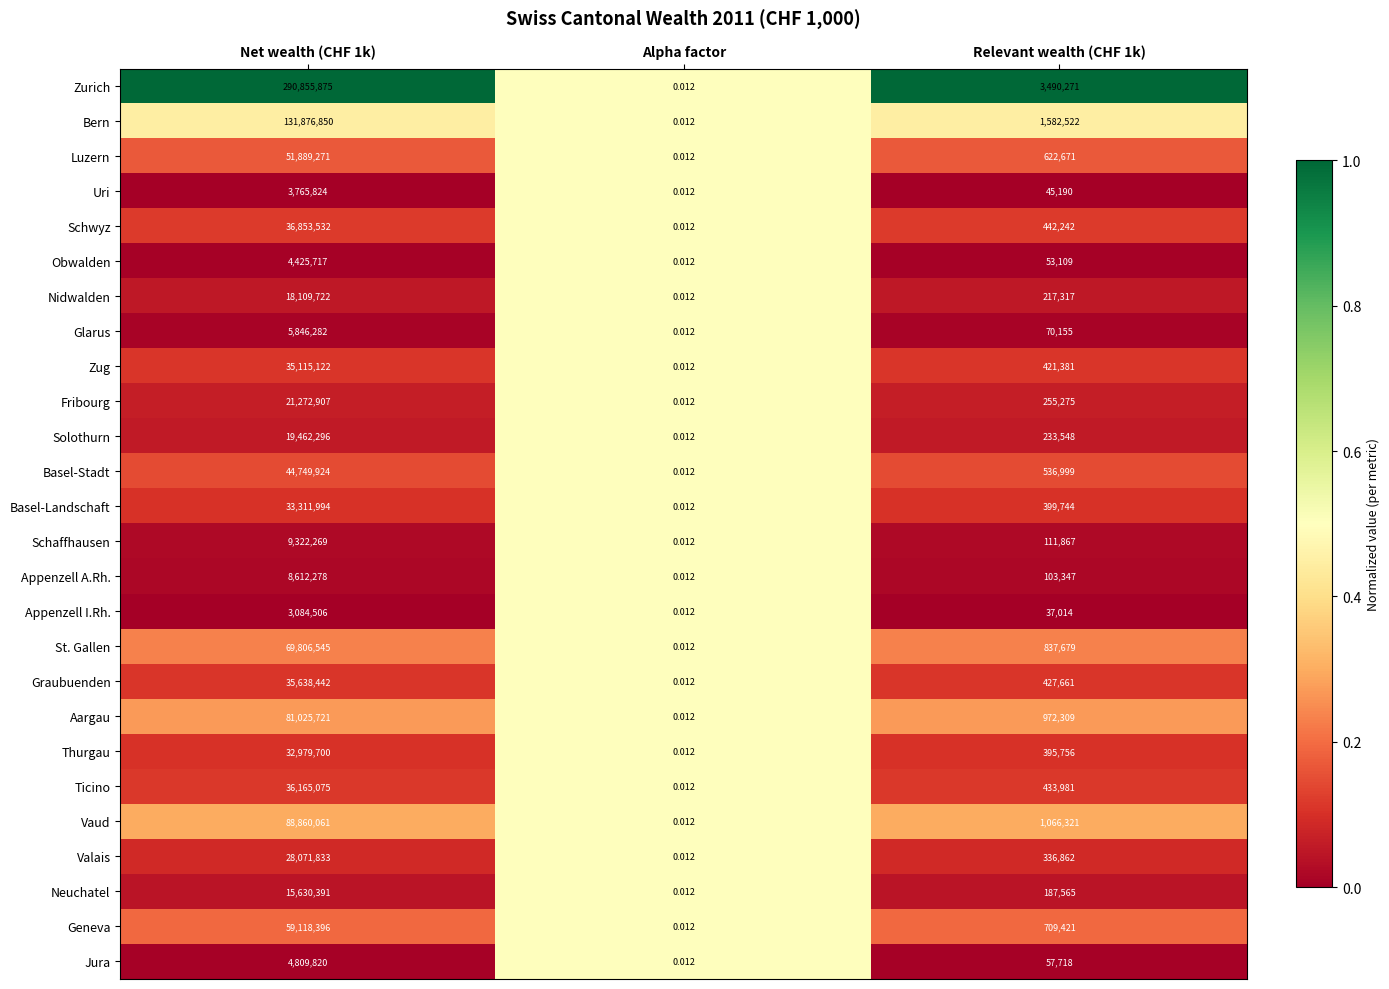

Which series changed the most between Net wealth (CHF 1k) and Alpha factor?

Zurich